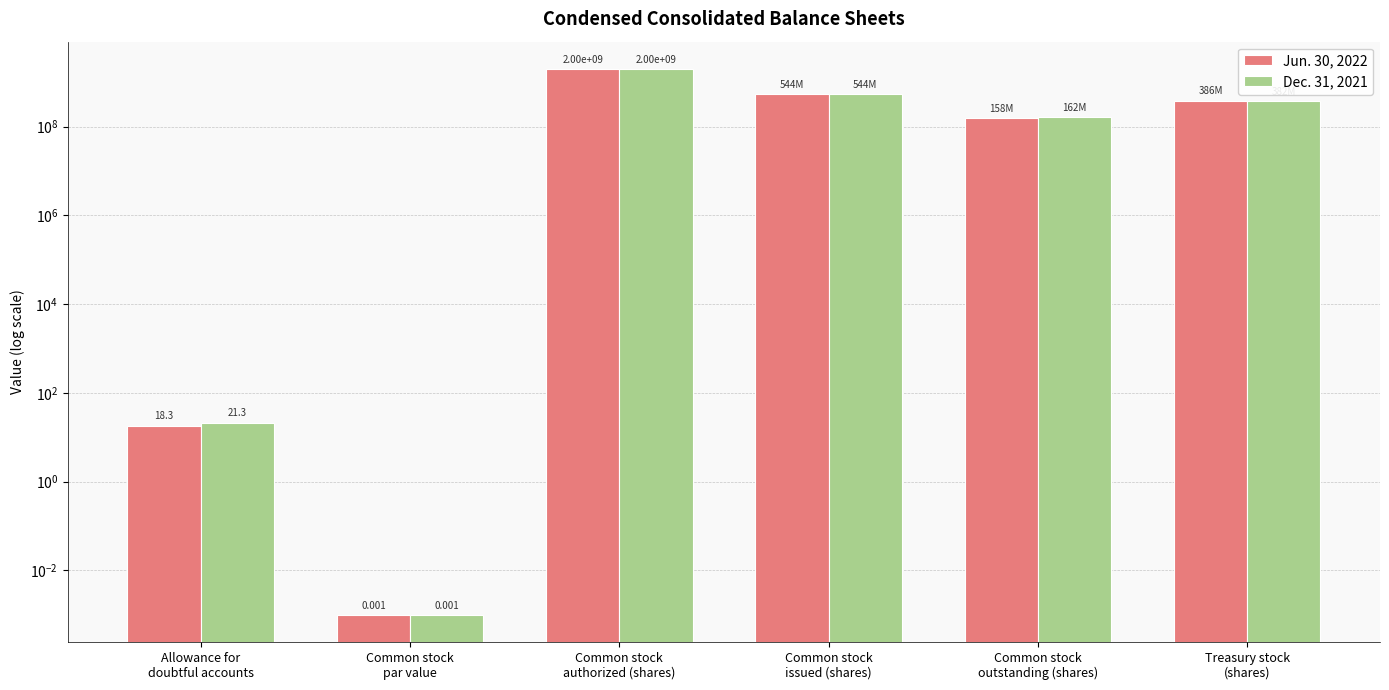

Which series changed the most between Common stock
par value and Common stock
issued (shares)?

Jun. 30, 2022